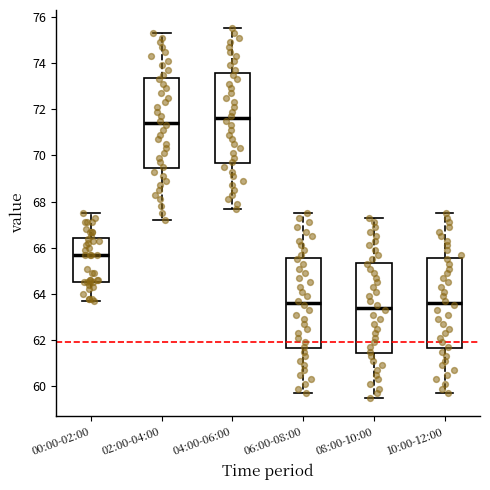

Reading left to right, read every box against the y-axis: the position of its median line, the range the box covers, and the ends of its whiskers. The values are not printed on the chart, so give them approximately, as read against the axis.

00:00-02:00: median 65.8, box 64.6 to 66.4, whiskers 63.8 to 67.6
02:00-04:00: median 71.4, box 69.4 to 73.4, whiskers 67.2 to 75.4
04:00-06:00: median 71.6, box 69.6 to 73.6, whiskers 67.8 to 75.6
06:00-08:00: median 63.6, box 61.6 to 65.6, whiskers 59.8 to 67.6
08:00-10:00: median 63.4, box 61.4 to 65.4, whiskers 59.6 to 67.4
10:00-12:00: median 63.6, box 61.6 to 65.6, whiskers 59.8 to 67.6